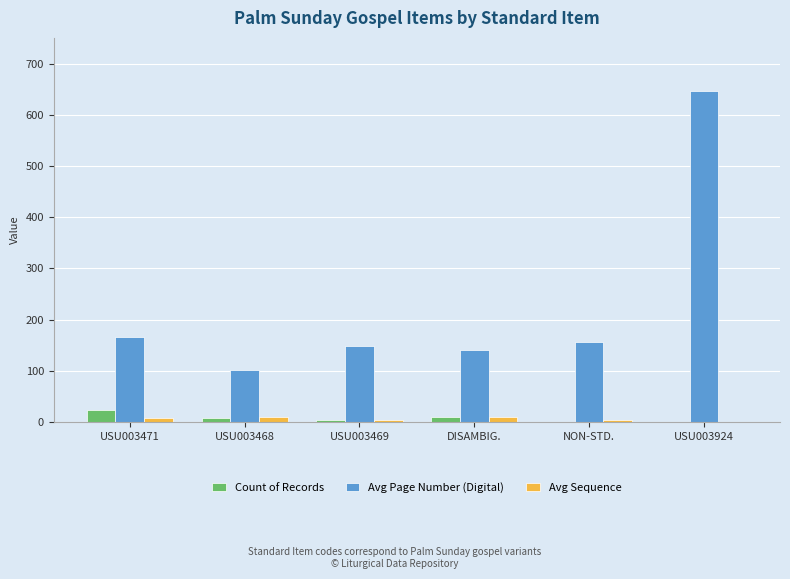

The Avg Page Number (Digital) series shows 240 at DISAMBIG.. True or false?

False